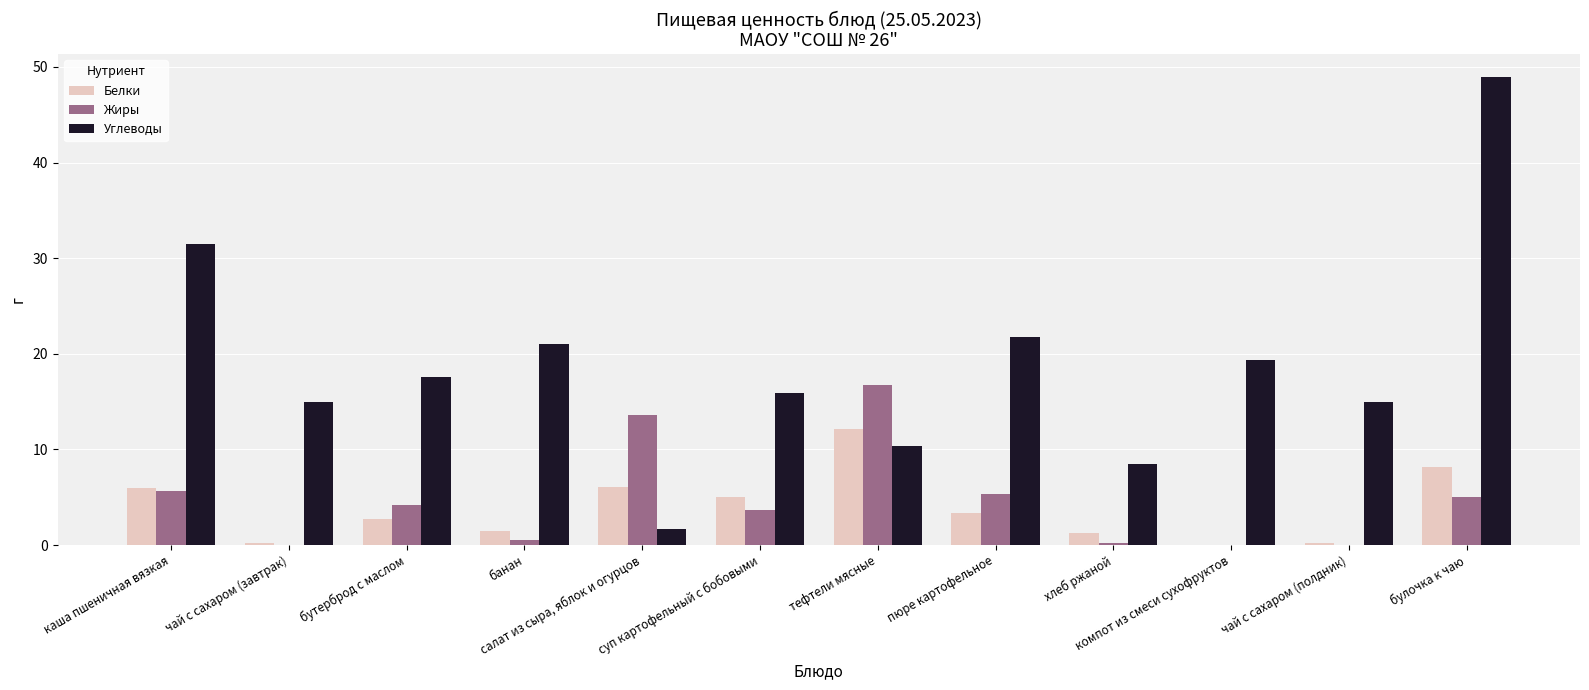

Read the Углеводы value at каша пшеничная вязкая.

31.5